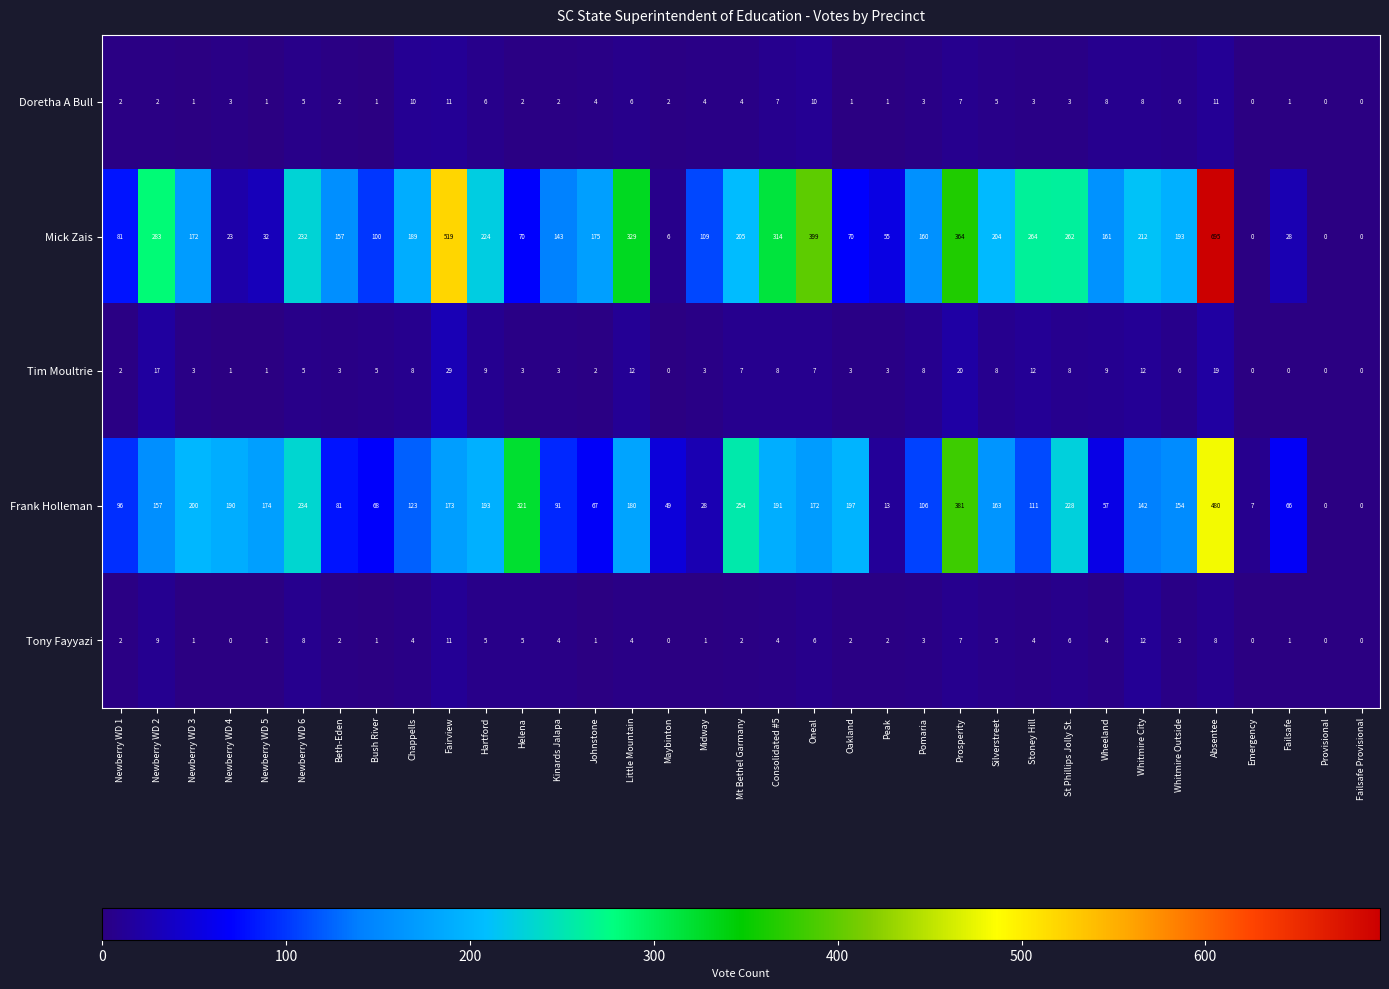

Which label corresponds to the largest value in the chart?

Absentee